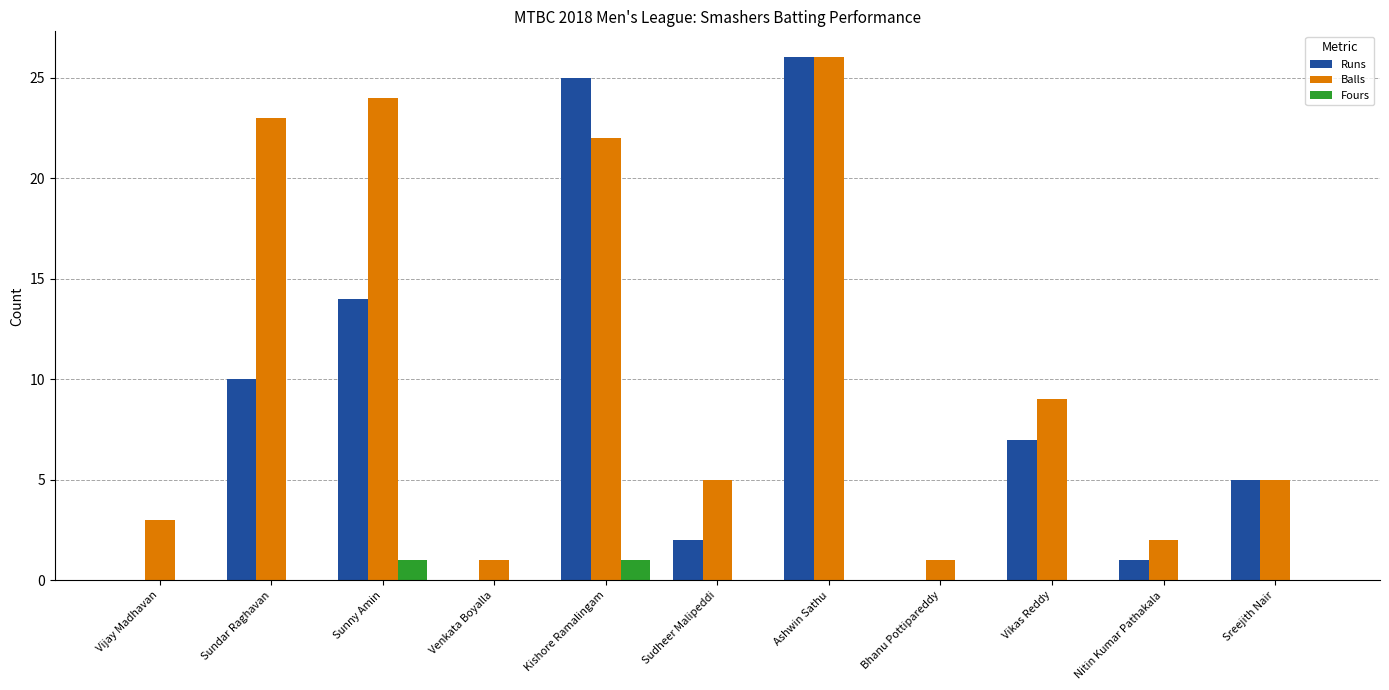

What is the maximum value shown in the chart?

26